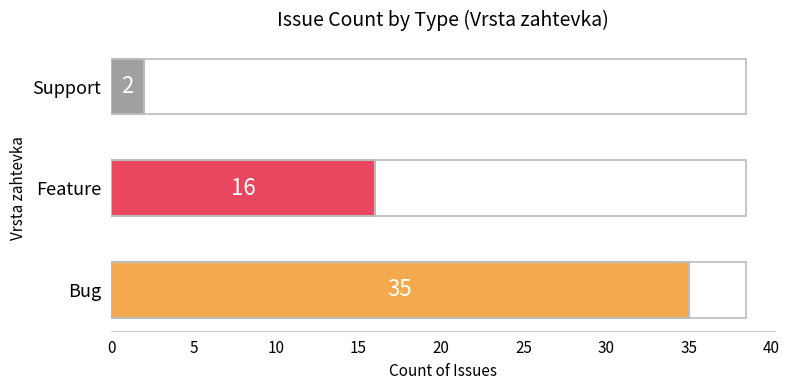

How many values are below 16?

1